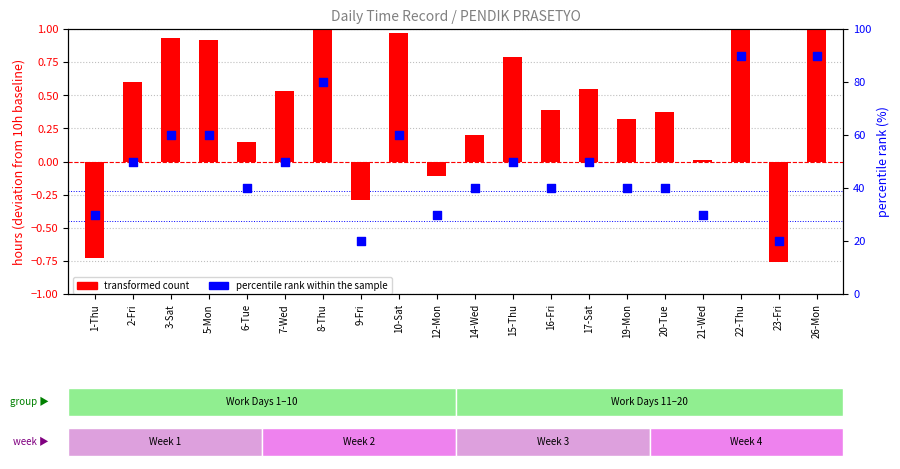

Which has a higher value, 23-Fri or 8-Thu?

8-Thu